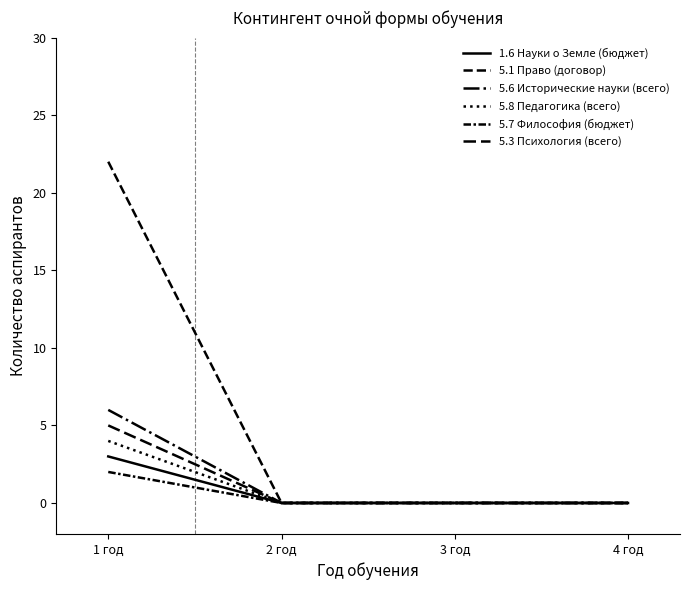

Between 3 год and 4 год, which is larger?

3 год